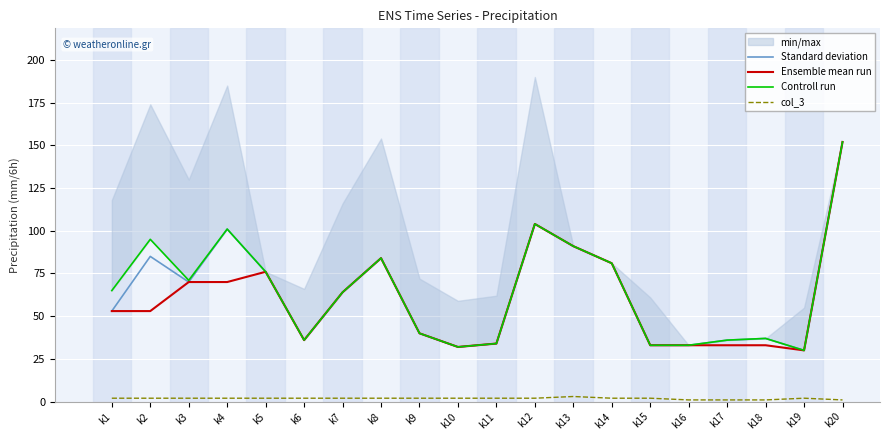

What is the difference between the second highest and minimum values in the Controll run series?

74